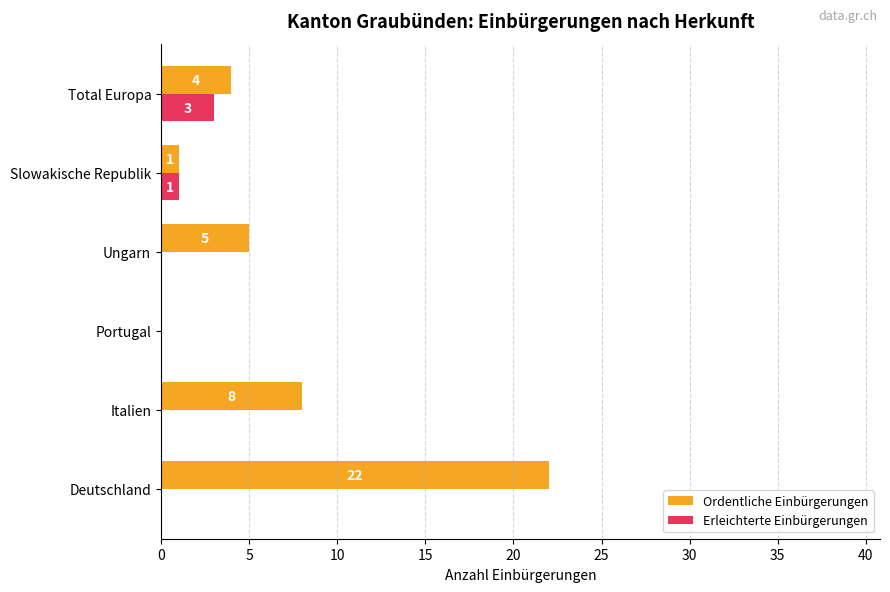

What is the greatest value displayed?

22